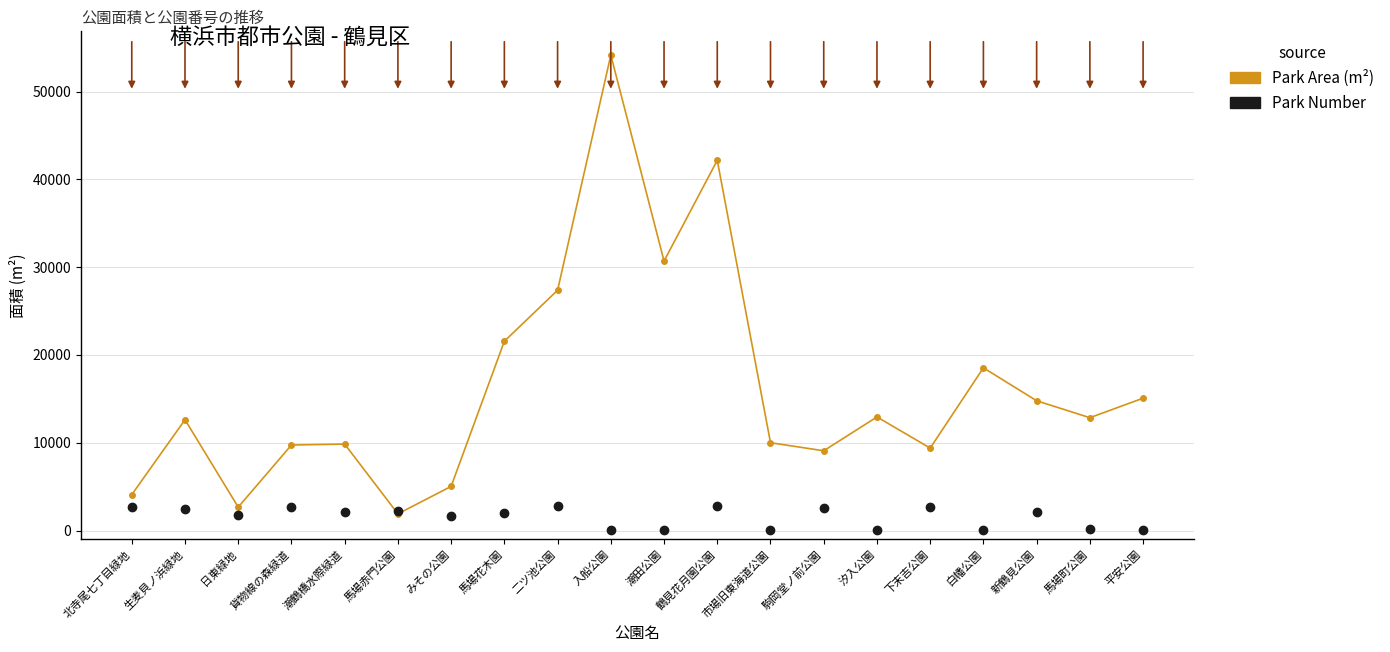

Where do Park Area (m²) and Park Number first cross each other?

潮鶴橋水際緑道 and 馬場赤門公園